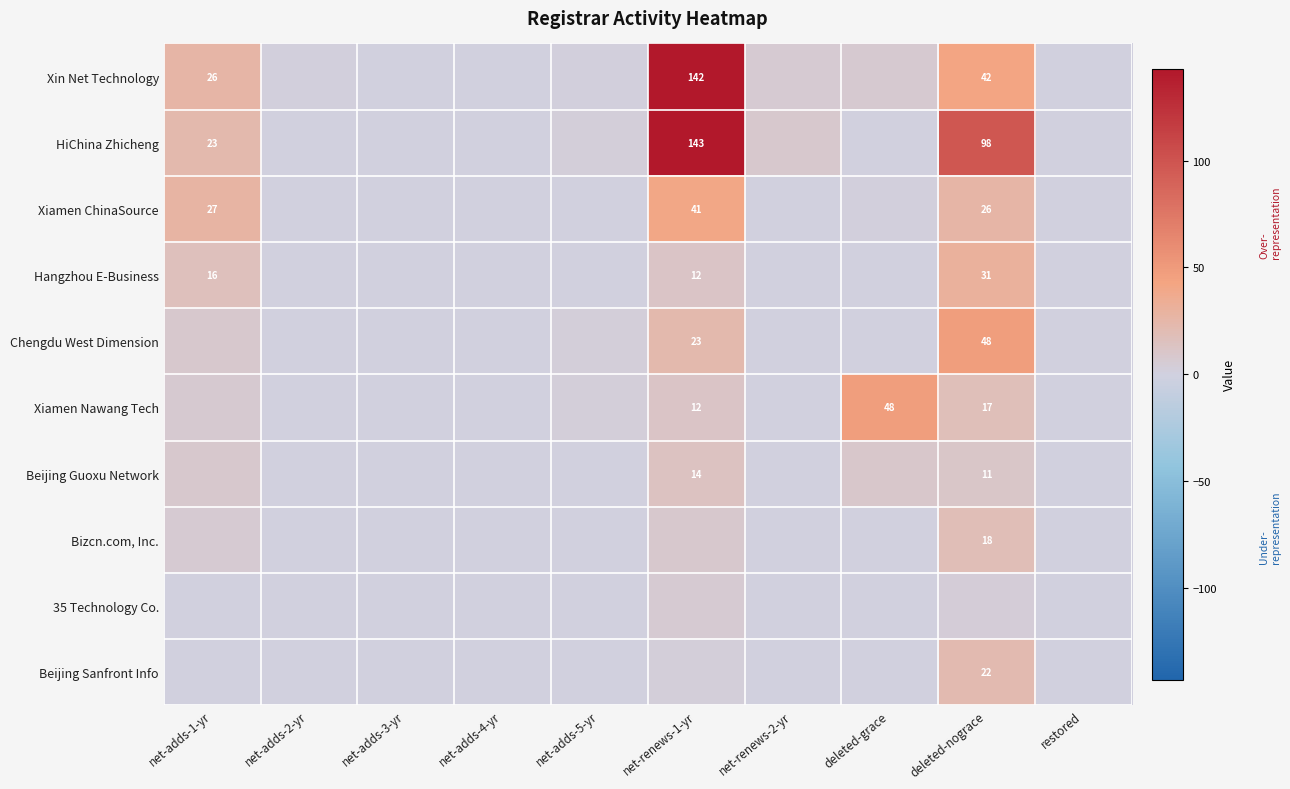

At how many categories does at least one series exceed 28?

3